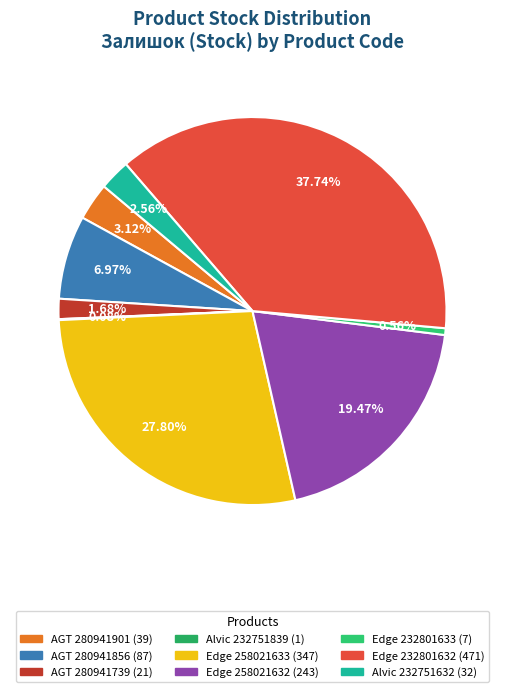

What percentage is NOT represented by Edge 258021633?

72.2%